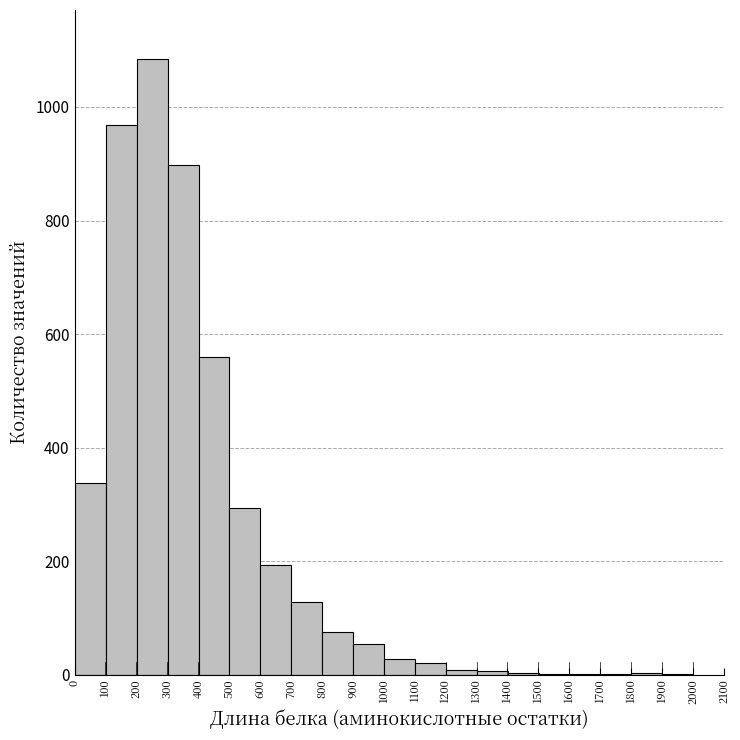

Reading left to right, transcribe this chart: for each bar, give the range it covers on the x-axis and its height. Neither the bar edges nor the heights are printed on the chart, so give them approximately, as read against the axes.

1 to 101: 340
101 to 201: 960
201 to 301: 1080
301 to 401: 900
401 to 501: 560
501 to 601: 300
601 to 701: 200
701 to 801: 120
801 to 901: 80
901 to 1001: 60
1001 to 1101: 20
1101 to 1201: 20
1201 to 1301: under 20
1301 to 1401: under 20
1401 to 1501: under 20
1501 to 1601: under 20
1601 to 1701: under 20
1701 to 1801: under 20
1801 to 1901: under 20
1901 to 2001: under 20